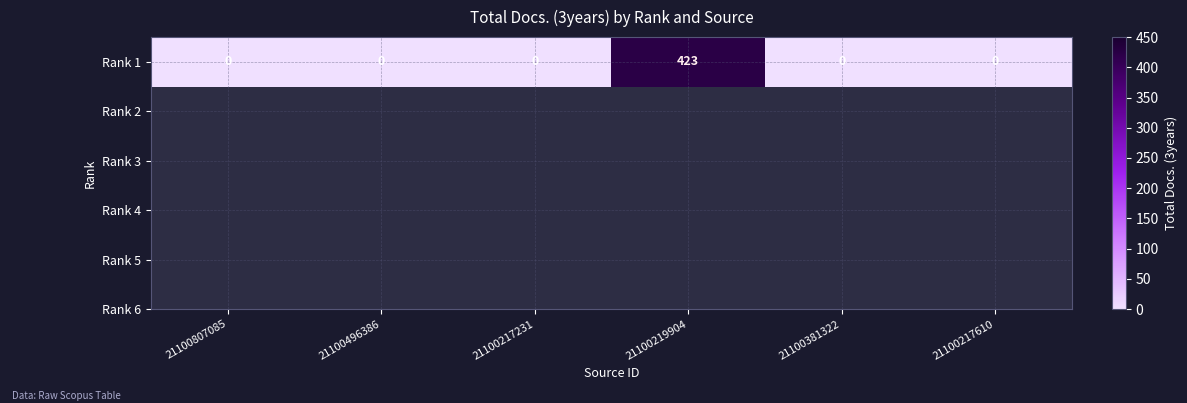

Rank the categories by value from highest to lowest.

21100219904, 21100807085, 21100496386, 21100217231, 21100381322, 21100217610